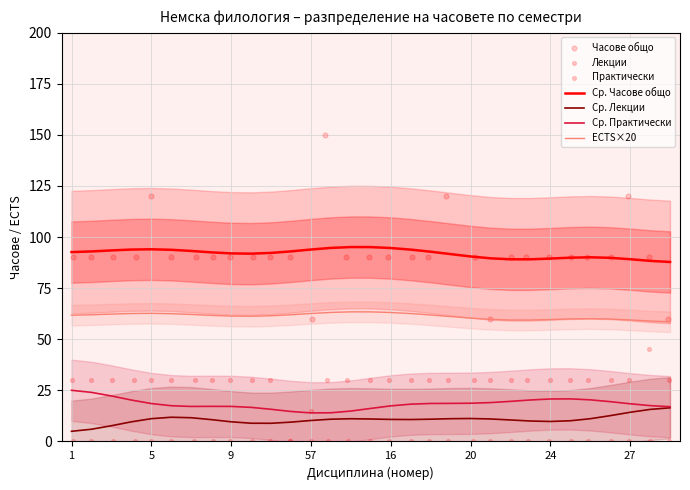

Which series reaches the minimum Y coordinate?

Лекции